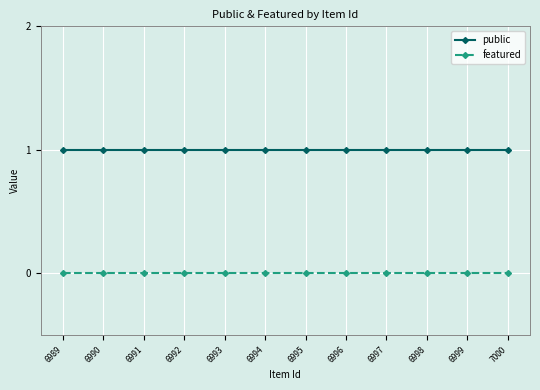

True or false: public and featured intersect in this chart.

False